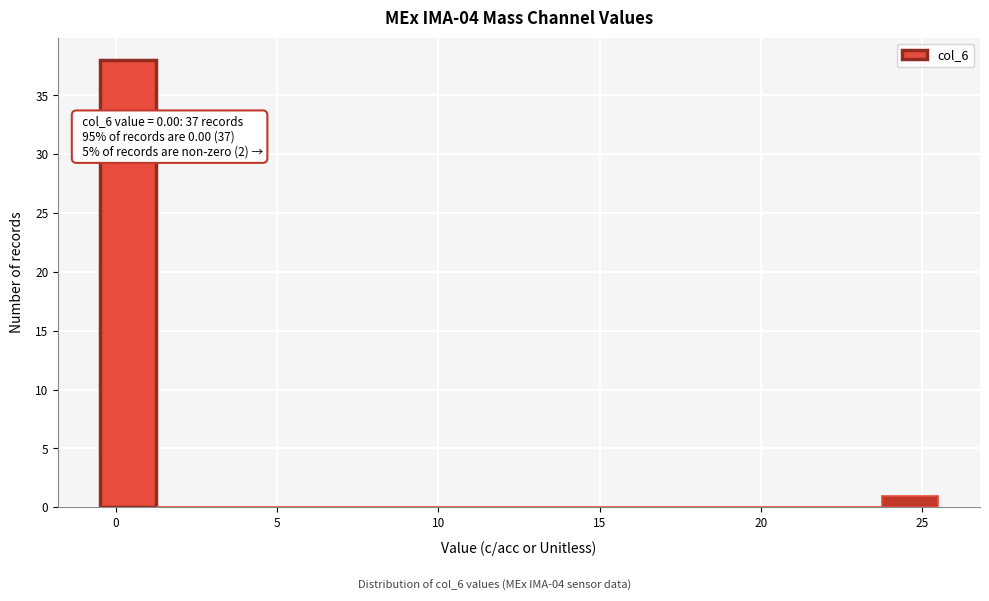

Around what value on the x-axis is the tallest bar? Give the approximate position of its centre, as read against the axis.

0.5